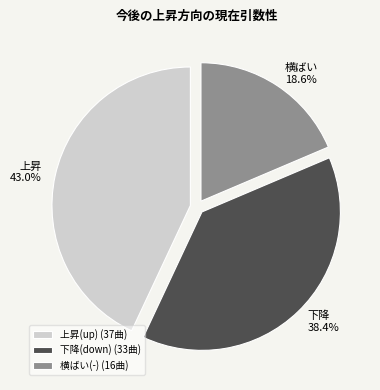

What percentage is NOT represented by 上昇(up) (37曲)?

57.0%